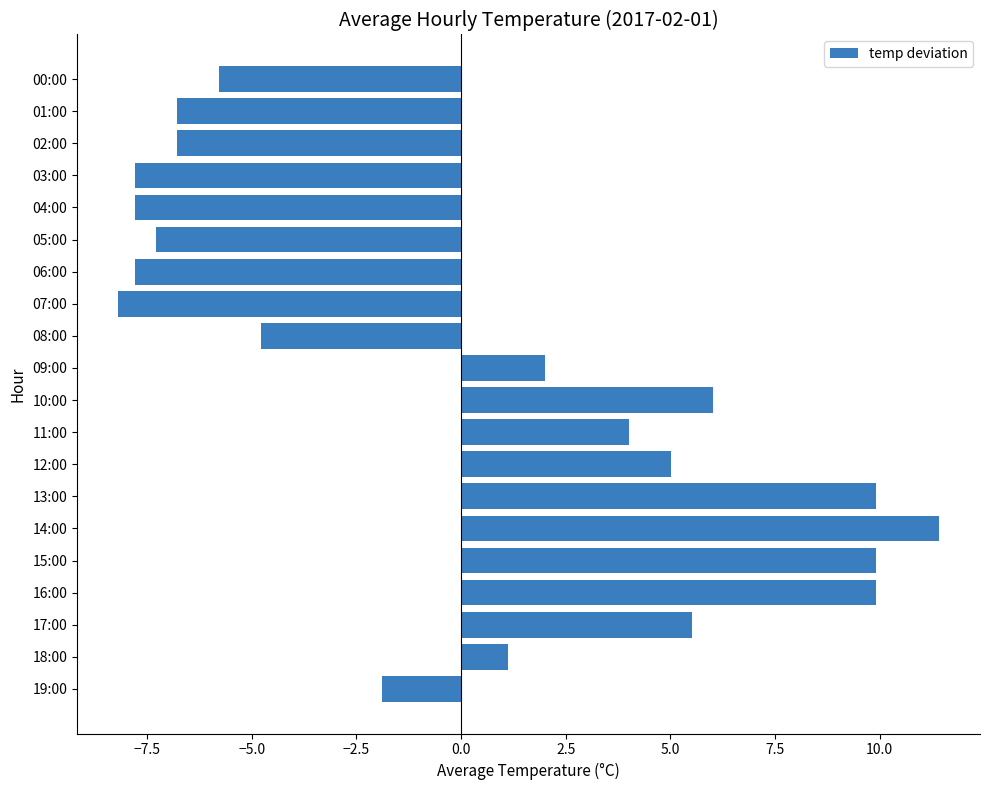

What is the sum of the values at 03:00 and 10:00?

-1.8